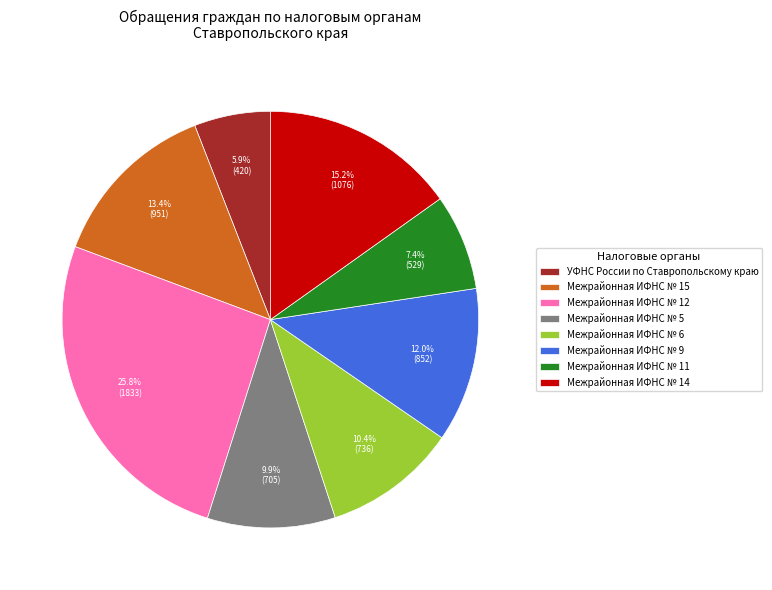

What is the ratio of the value at Межрайонная ИФНС № 9 to the value at Межрайонная ИФНС № 6?

1.2